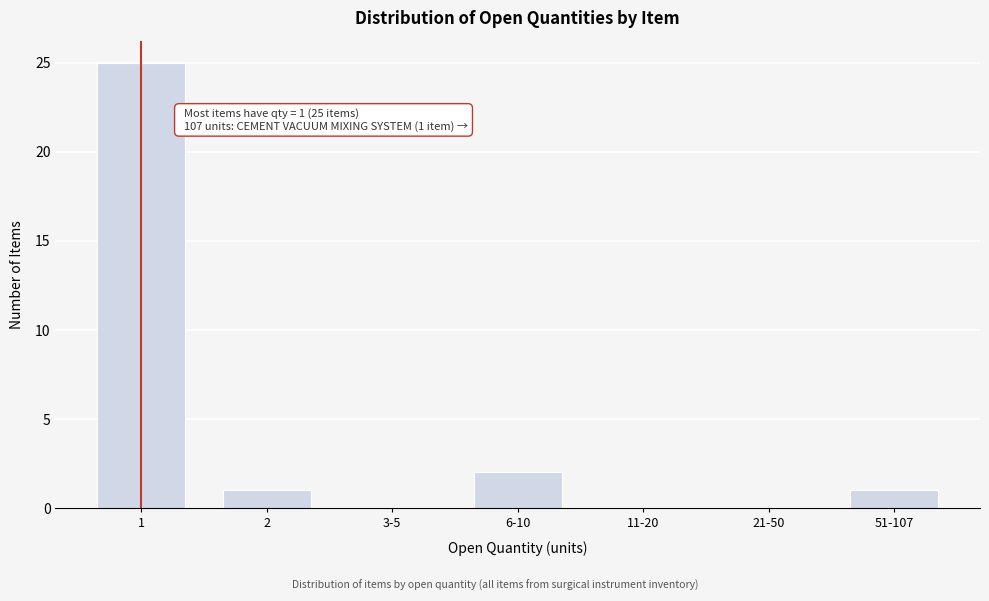

Reading right to left, extract all data points from this chart.

51-107=1	21-50=0	11-20=0	6-10=2	3-5=0	2=1	1=25